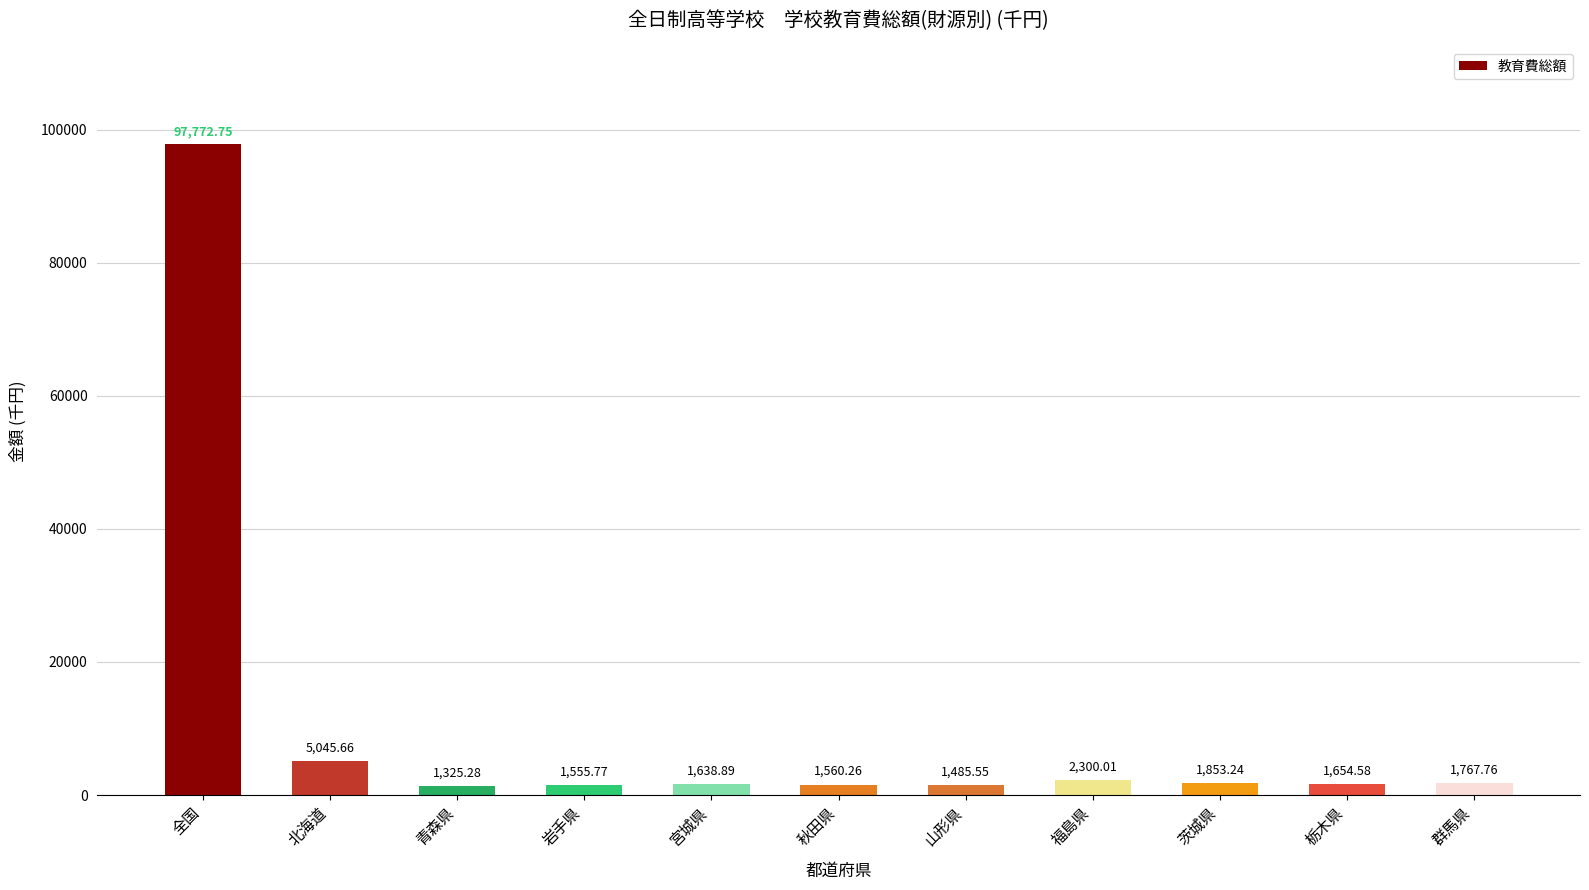

What is the ratio of the value at 茨城県 to the value at 福島県?

0.8